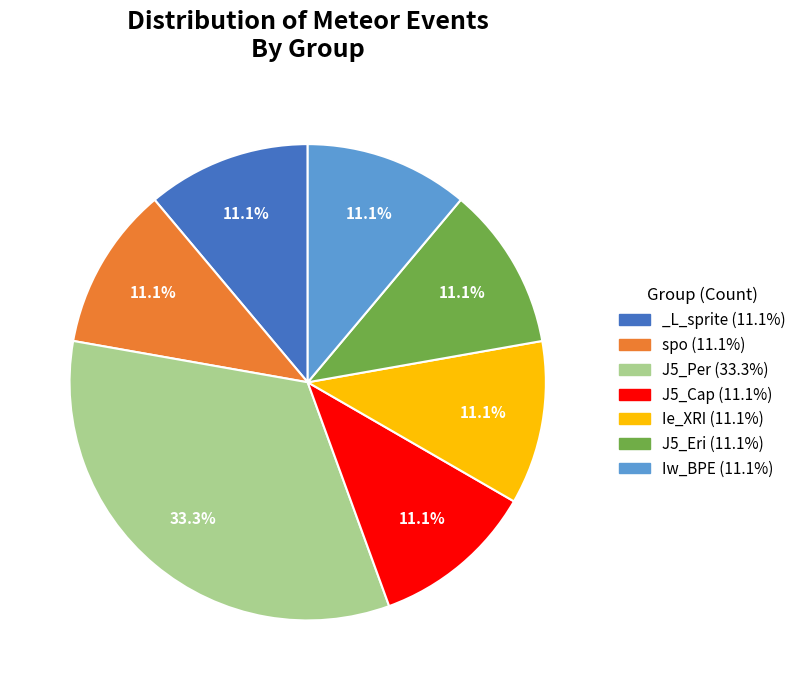

Approximately how many times larger is the value at J5_Cap (11.1%) compared to Ie_XRI (11.1%)?

1.0